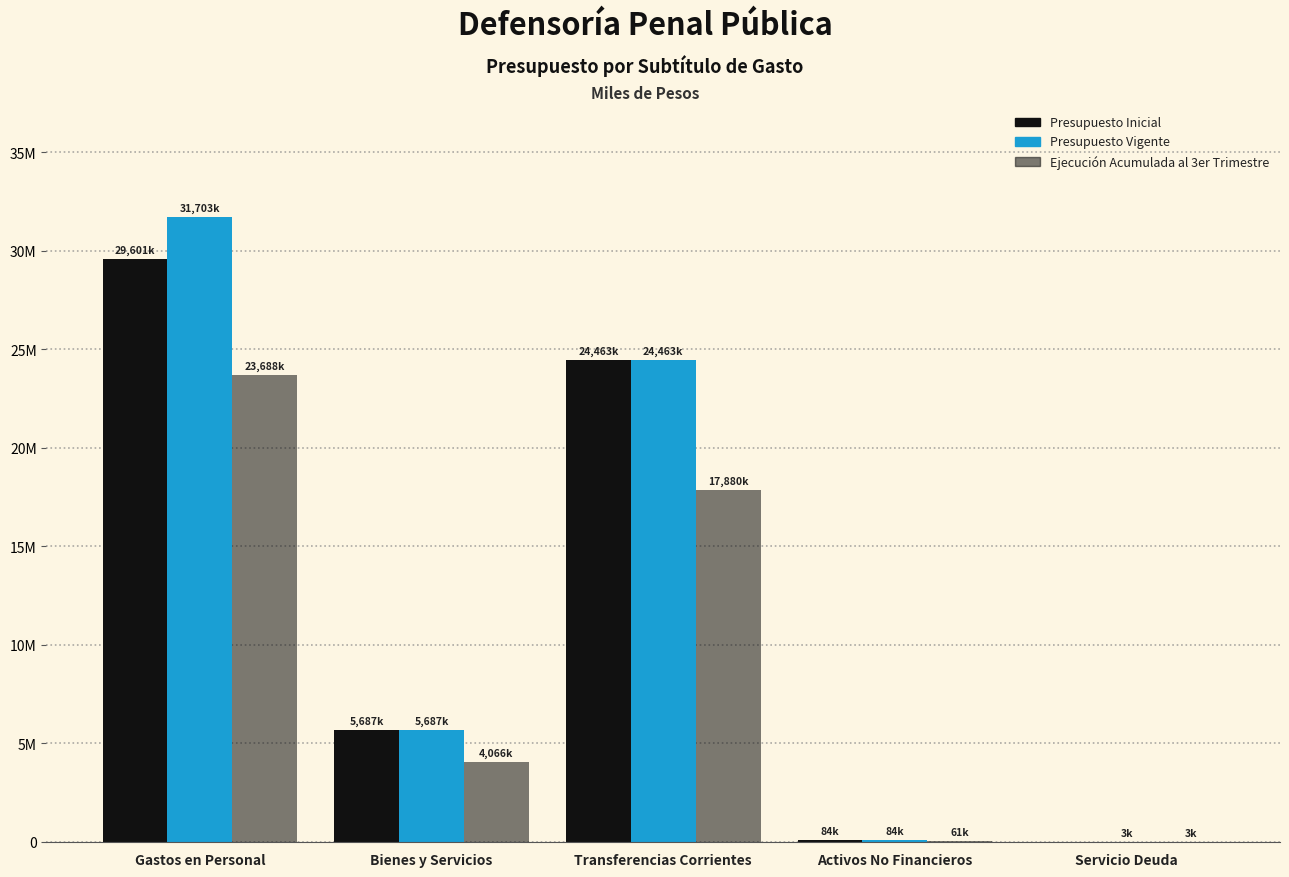

Are the bars horizontal?

No